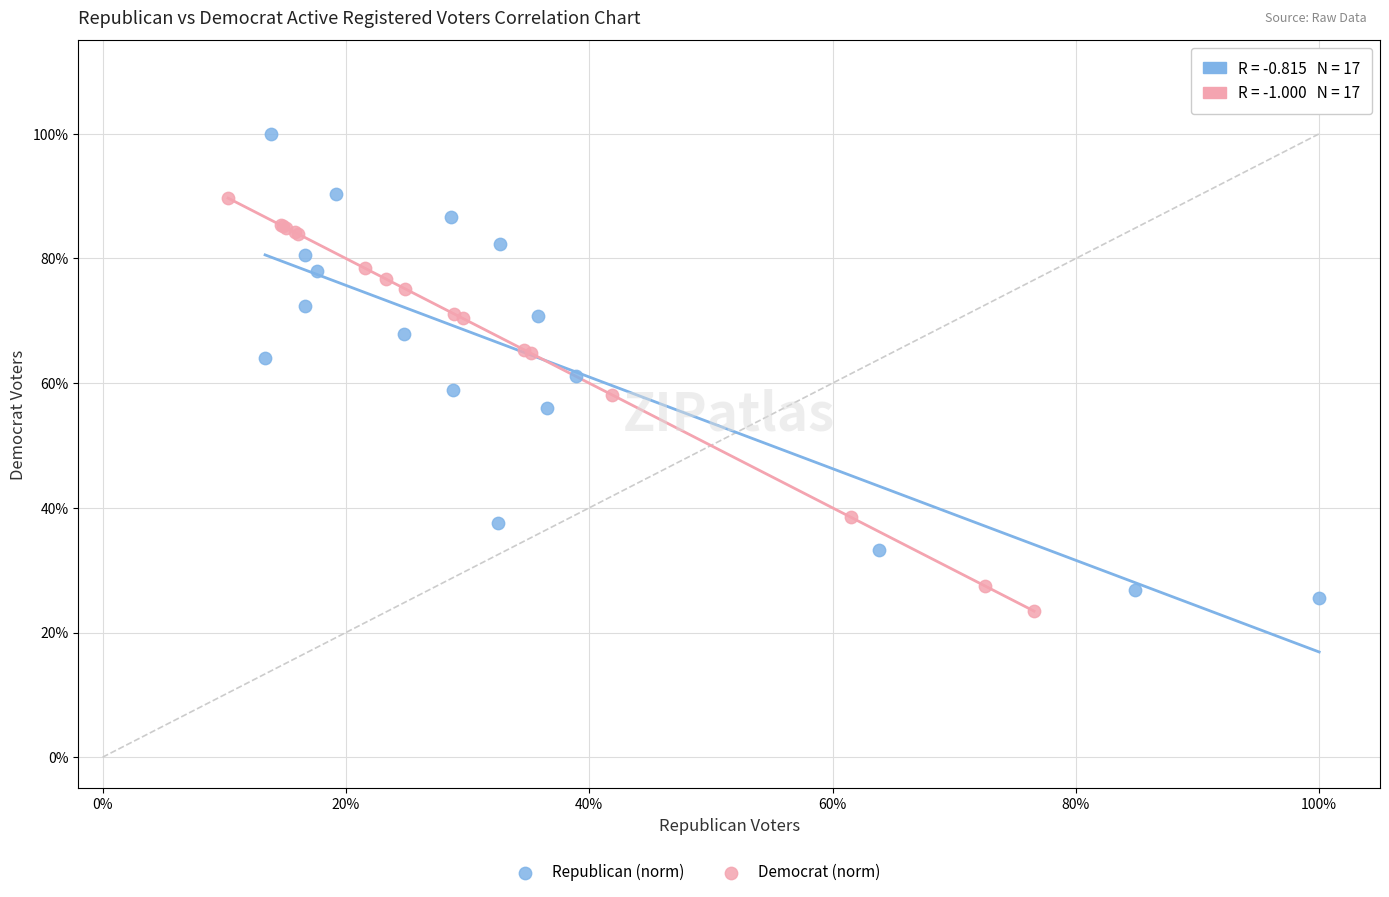

Which series contains the highest Y value?

Republican (norm)